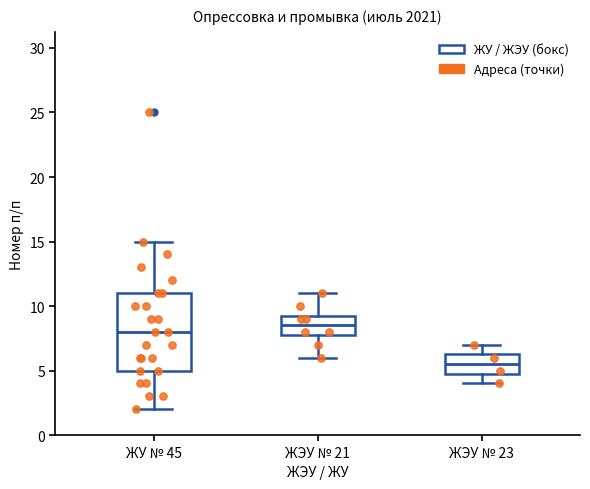

Comparing the boxes themselves (not the whiskers), which one is the tallest?

ЖУ № 45